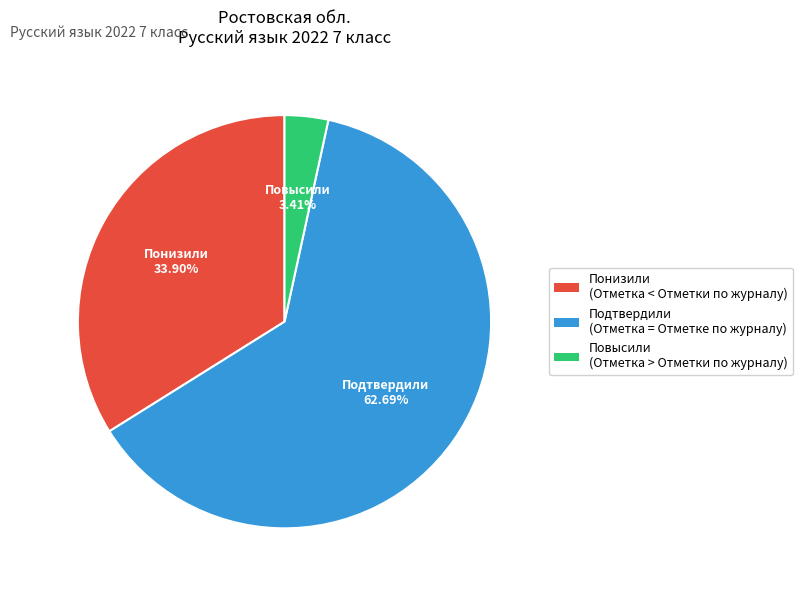

Approximately how many times larger is the value at Подтвердили compared to Понизили?

1.8